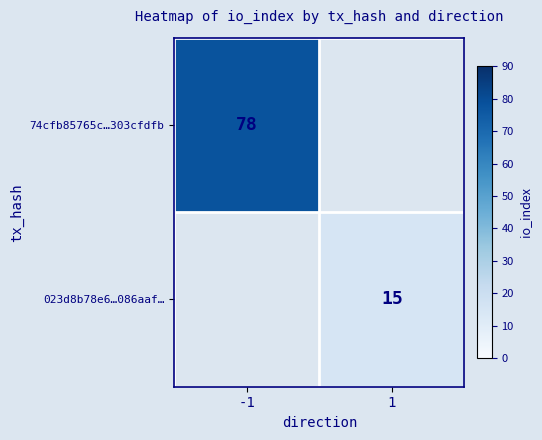

At which category does the chart reach its peak across all series?

-1